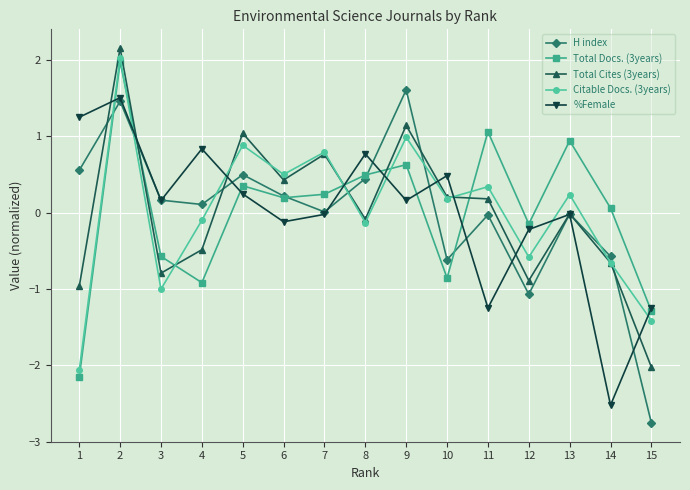

Which series changed the most between 5 and 15?

H index